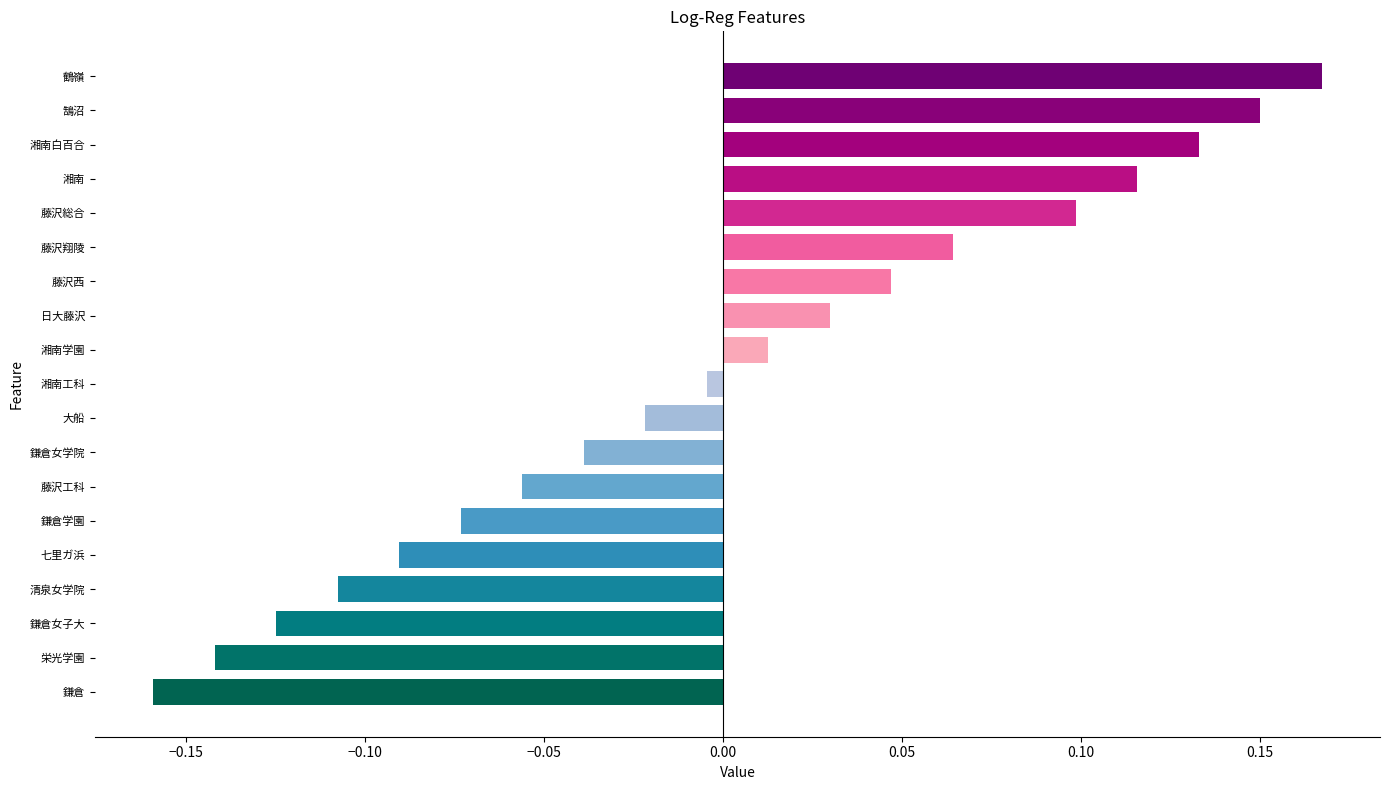

At which label is the value closest to 0?

湘南工科